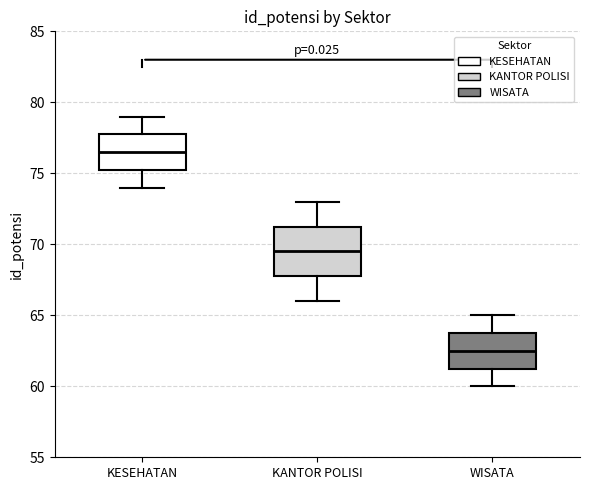

Which box is the tallest, from its lower edge to its upper edge?

KANTOR POLISI